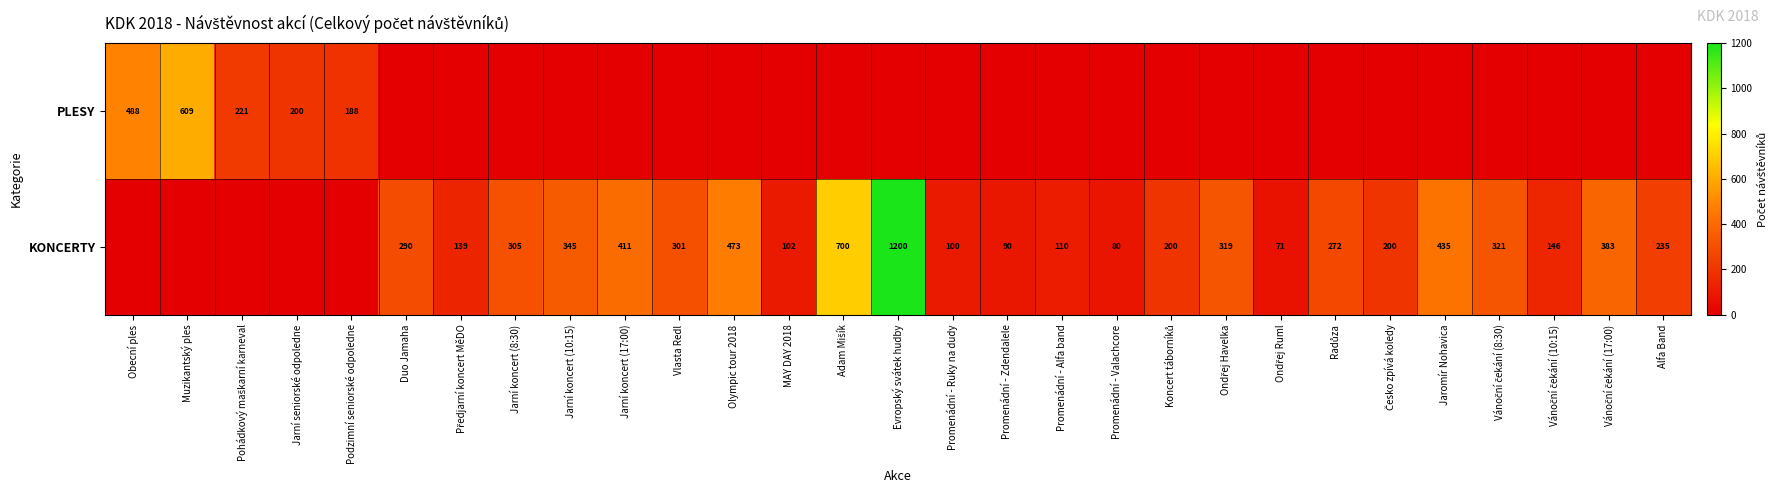

The KONCERTY series shows 192 at Promenádní - Alfa band. True or false?

False